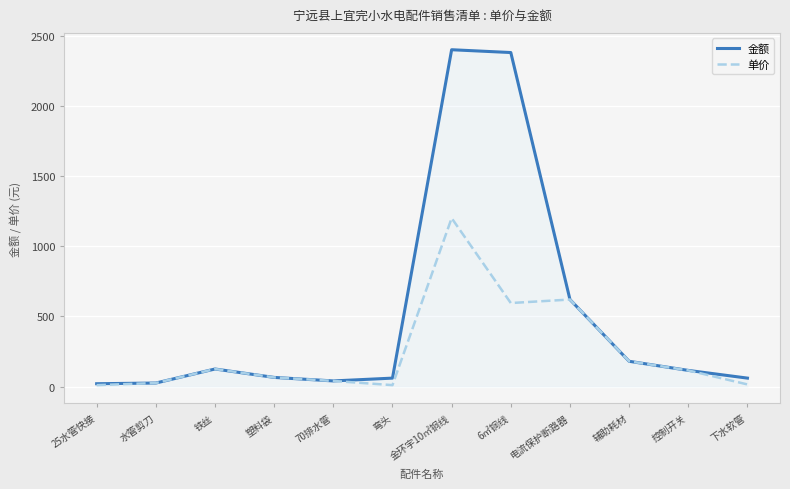

At which label does 金额 first exceed 115?

铁丝